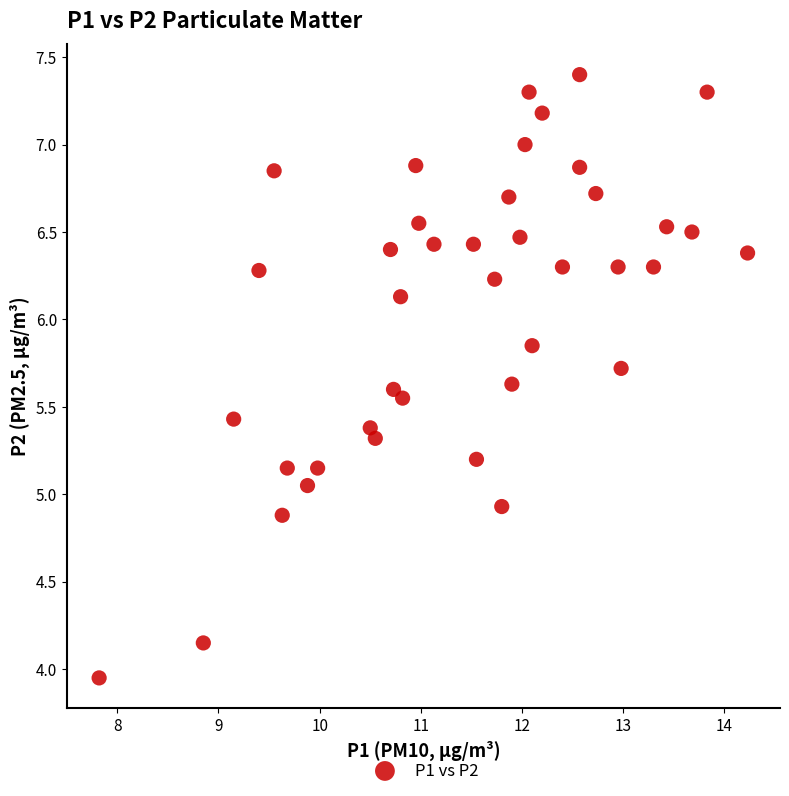

What is the range of X values (max minus min)?

6.4